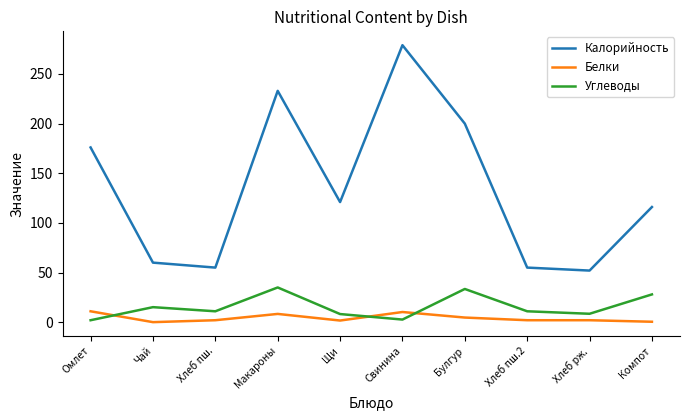

Which series has the largest range (max minus min)?

Калорийность